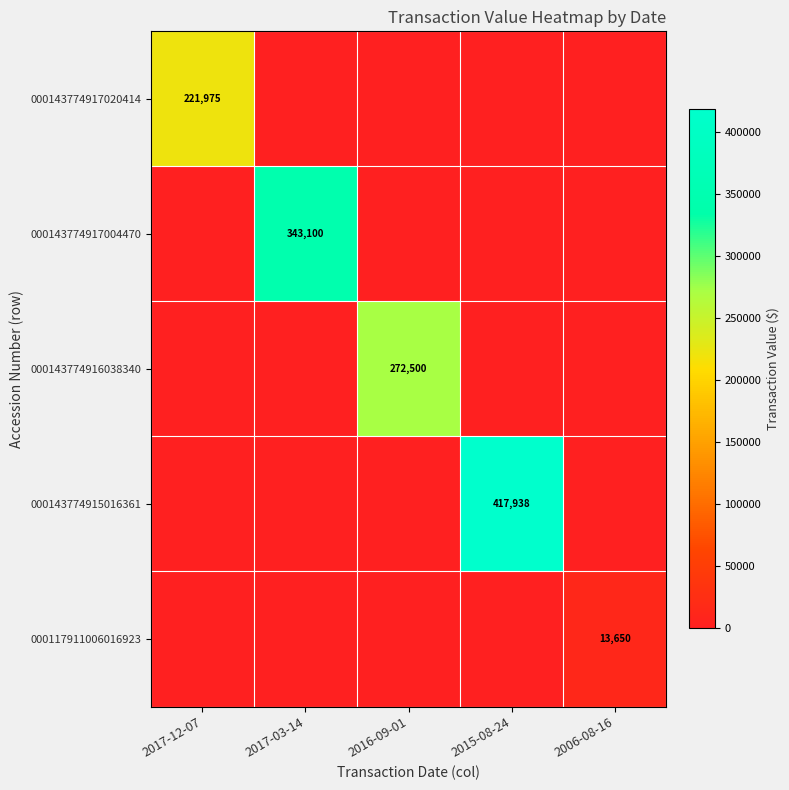

True or false: 000143774917020414 has a value of 385281 at 2017-12-07.

False